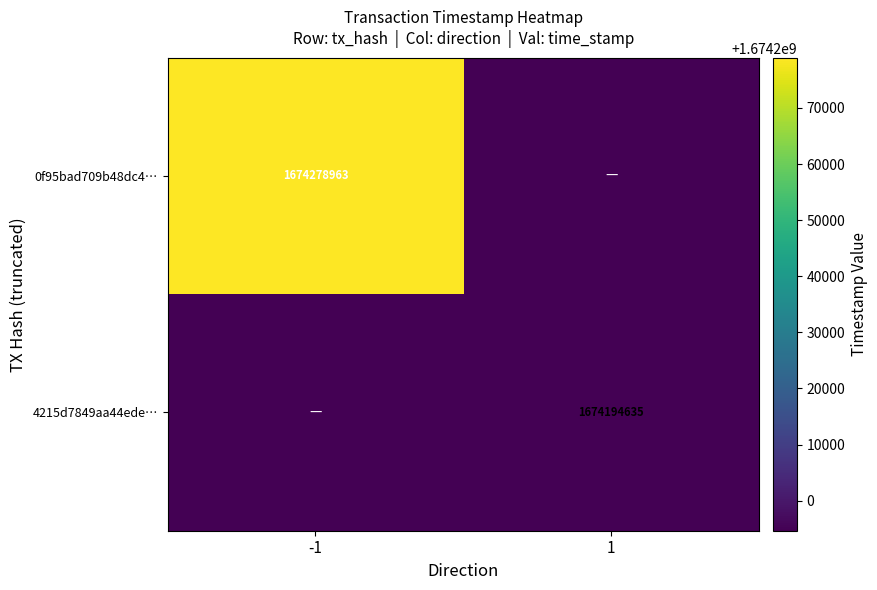

Is it true that 4215d7849aa44ede… equals 825756042 at 1?

False